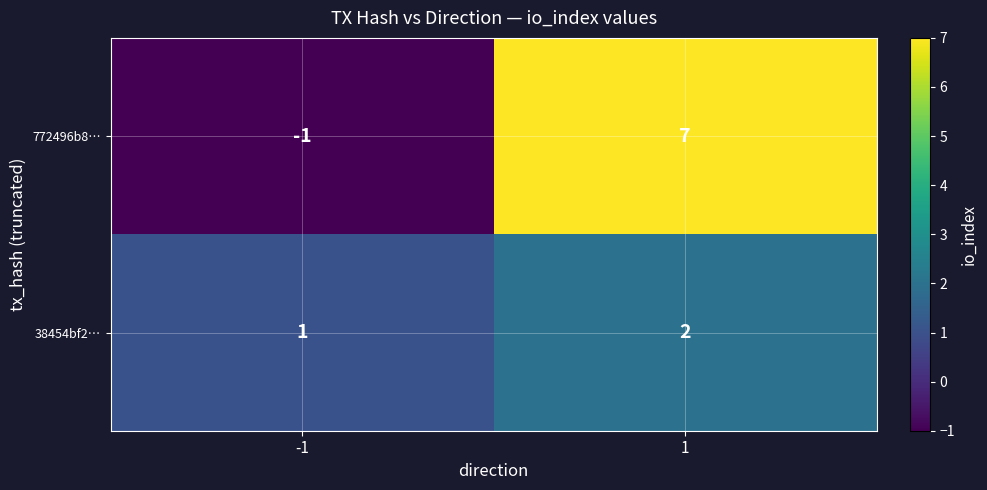

Which series has the largest total across all categories?

772496b8…